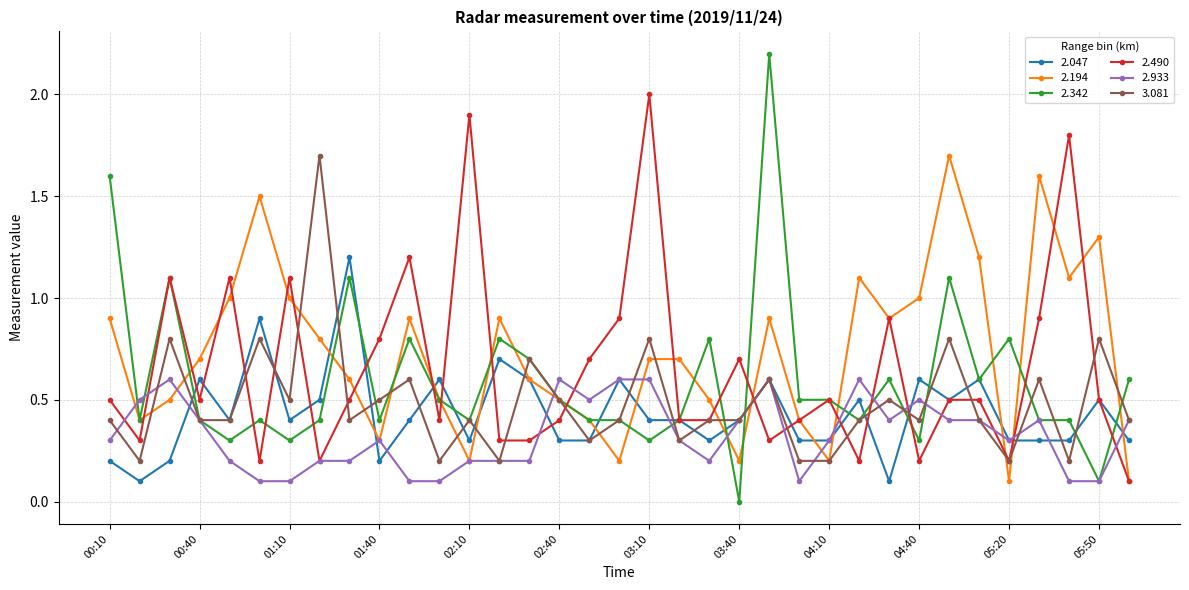

True or false: 2.194 has more than 1 interior local peaks.

True